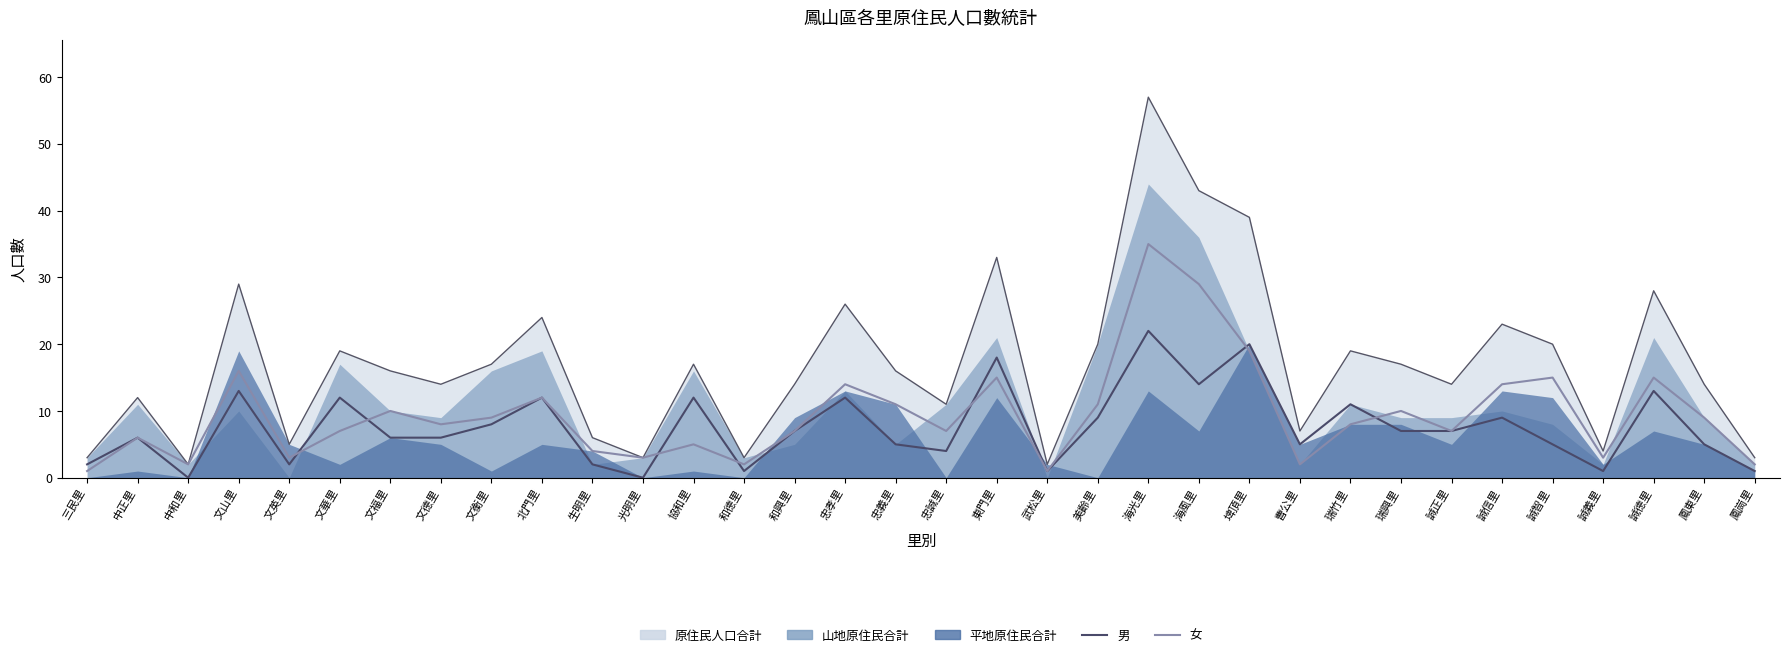

List the labels in order of 男 value, largest first.

海光里, 埤頂里, 東門里, 海風里, 文山里, 誠德里, 文華里, 北門里, 協和里, 忠孝里, 瑞竹里, 美齡里, 誠信里, 文衡里, 和興里, 瑞興里, 誠正里, 中正里, 文福里, 文德里, 忠義里, 曹公里, 誠智里, 鳳東里, 忠誠里, 三民里, 文英里, 生明里, 和德里, 武松里, 誠義里, 鳳崗里, 中和里, 光明里